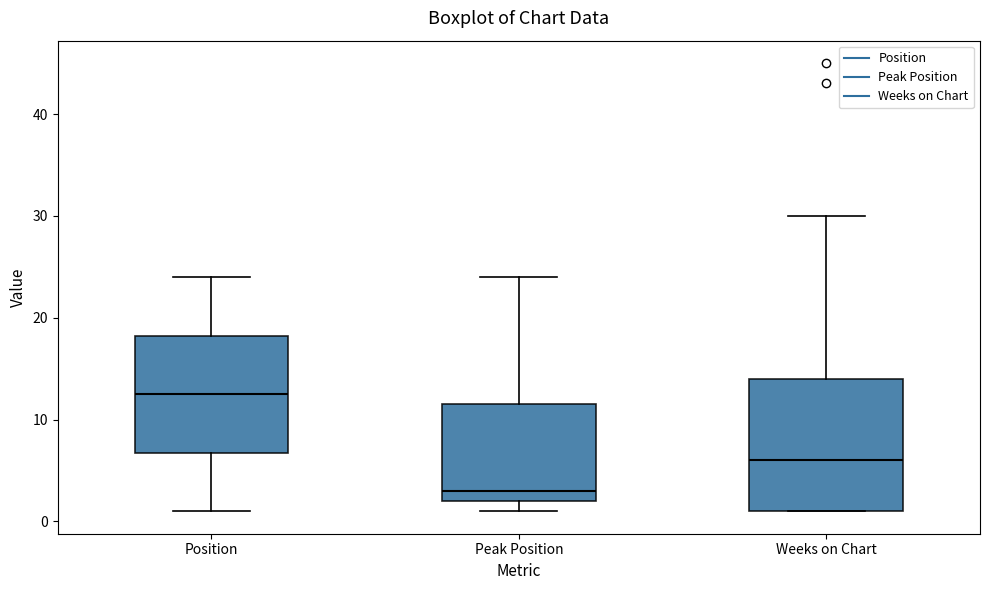

Comparing the boxes themselves (not the whiskers), which one is the tallest?

Weeks on Chart